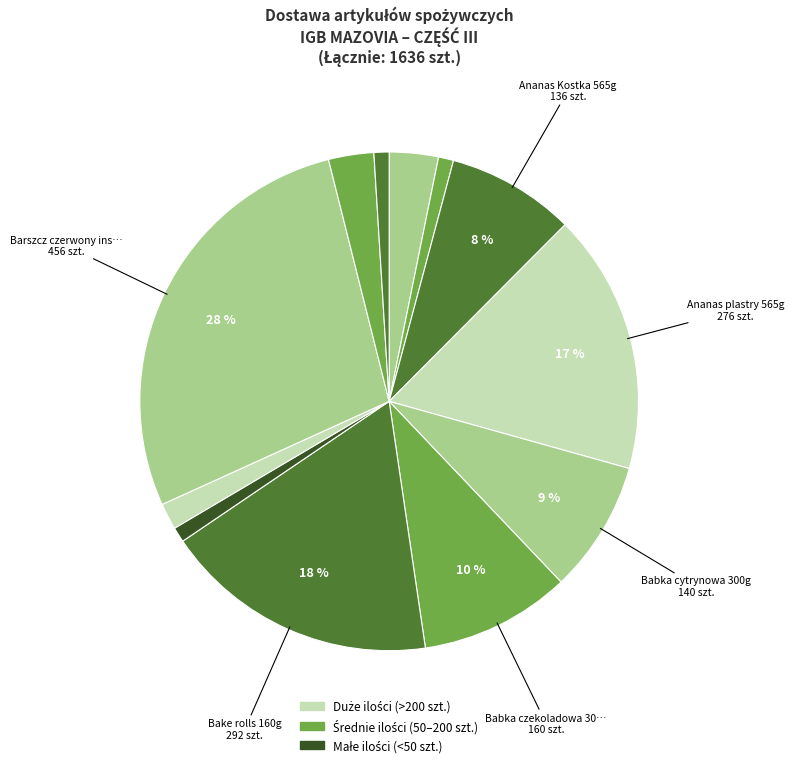

How many slices are in this pie chart?

12